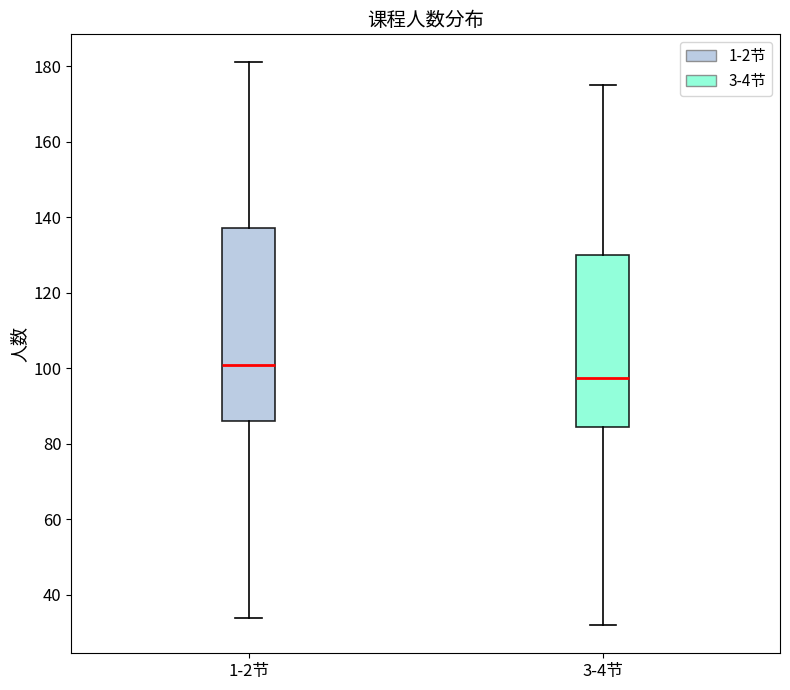

Where is the upper edge of the box for 3-4节 on the y-axis? The values are not printed on the chart, so give them approximately, as read against the axis.

130